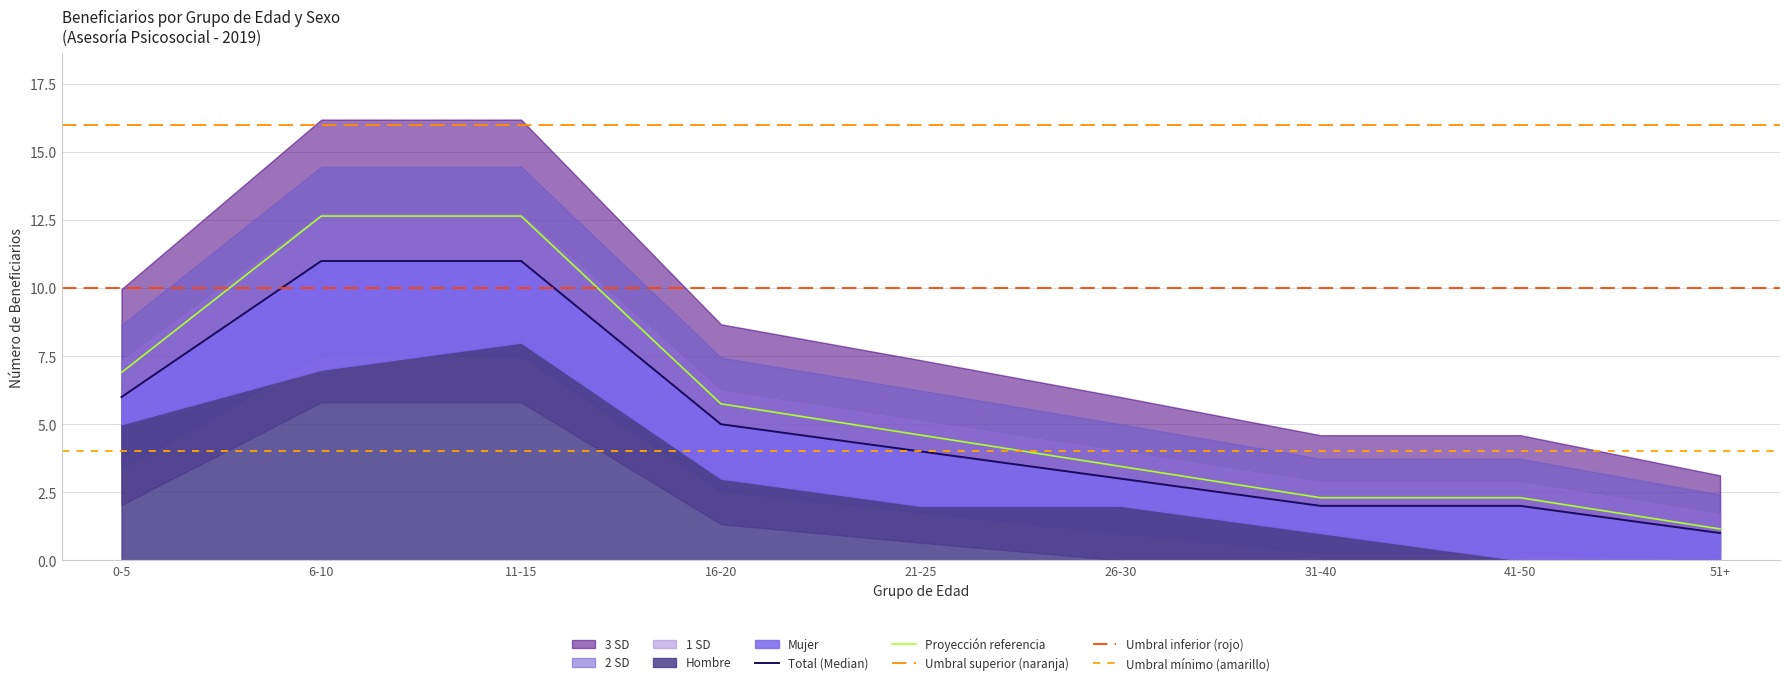

The value of Hombre at 0-5 is 7. True or false?

False